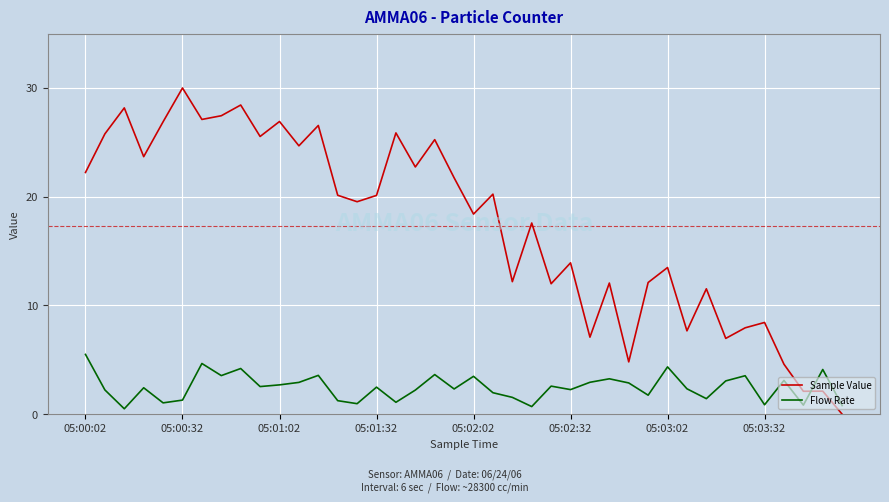

Which series ends up on top after the final intersection of Flow Rate and Sample Value?

Flow Rate